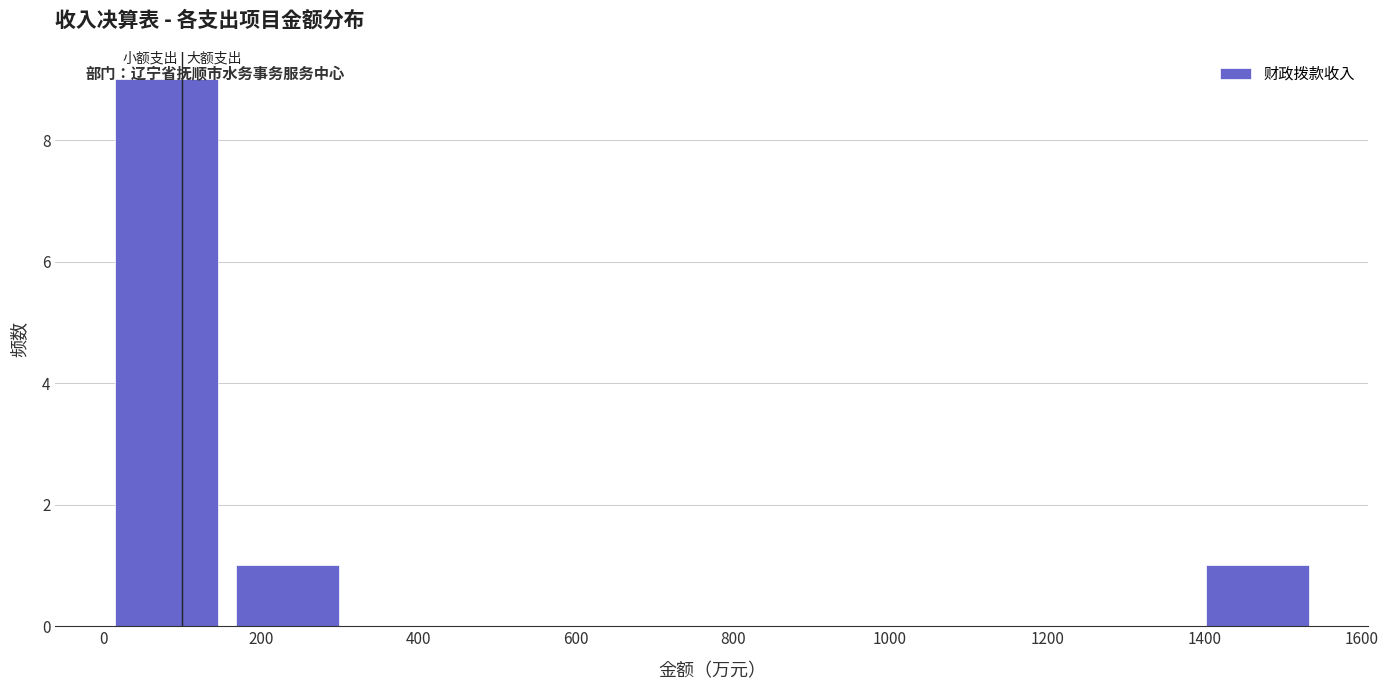

What is the height of the bar covering 1380 to 1540 on the x-axis? Neither the bar edges nor the heights are printed on the chart, so give them approximately, as read against the axes.

1